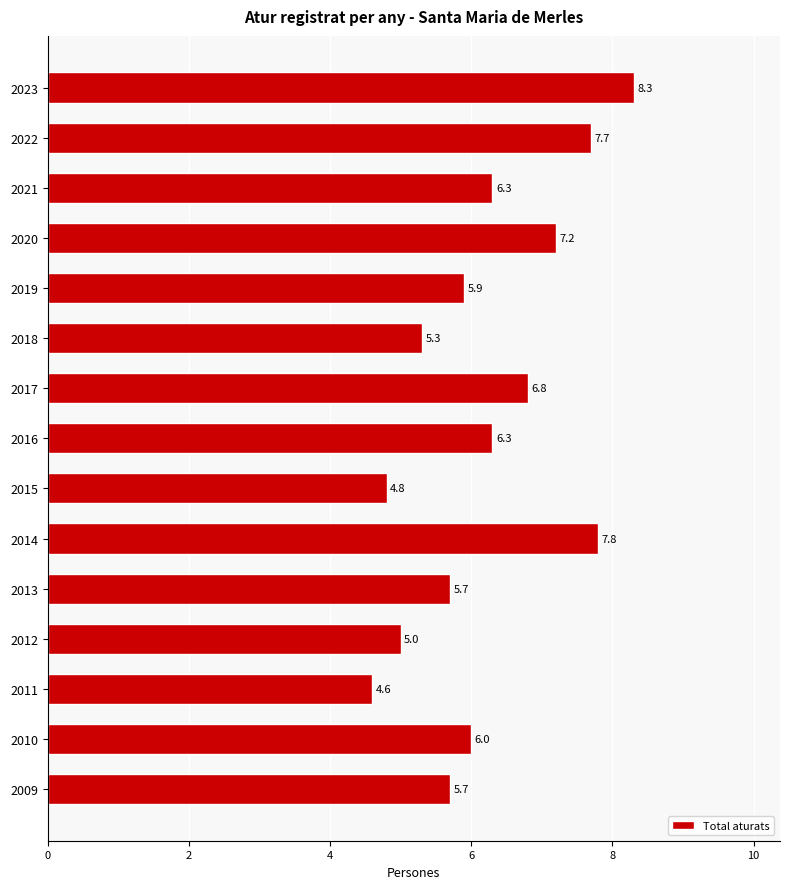

Reading top to bottom, extract all data points from this chart.

2023=8.3	2022=7.7	2021=6.3	2020=7.2	2019=5.9	2018=5.3	2017=6.8	2016=6.3	2015=4.8	2014=7.8	2013=5.7	2012=5.0	2011=4.6	2010=6.0	2009=5.7